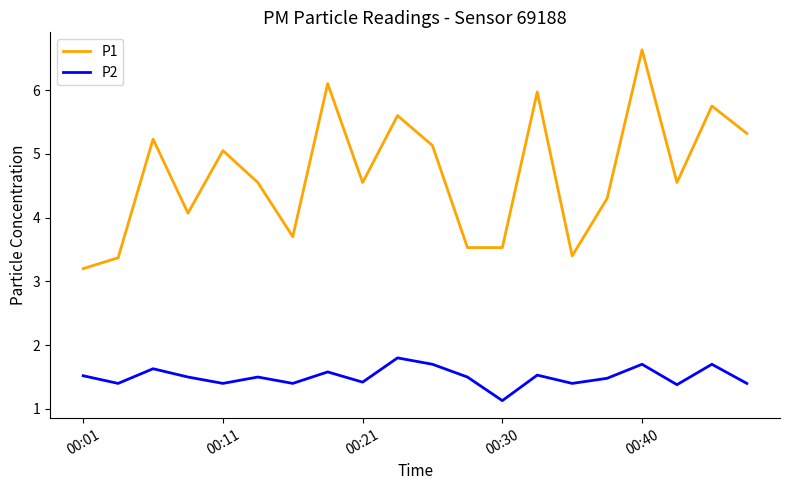

True or false: P1 and P2 cross at least once.

False